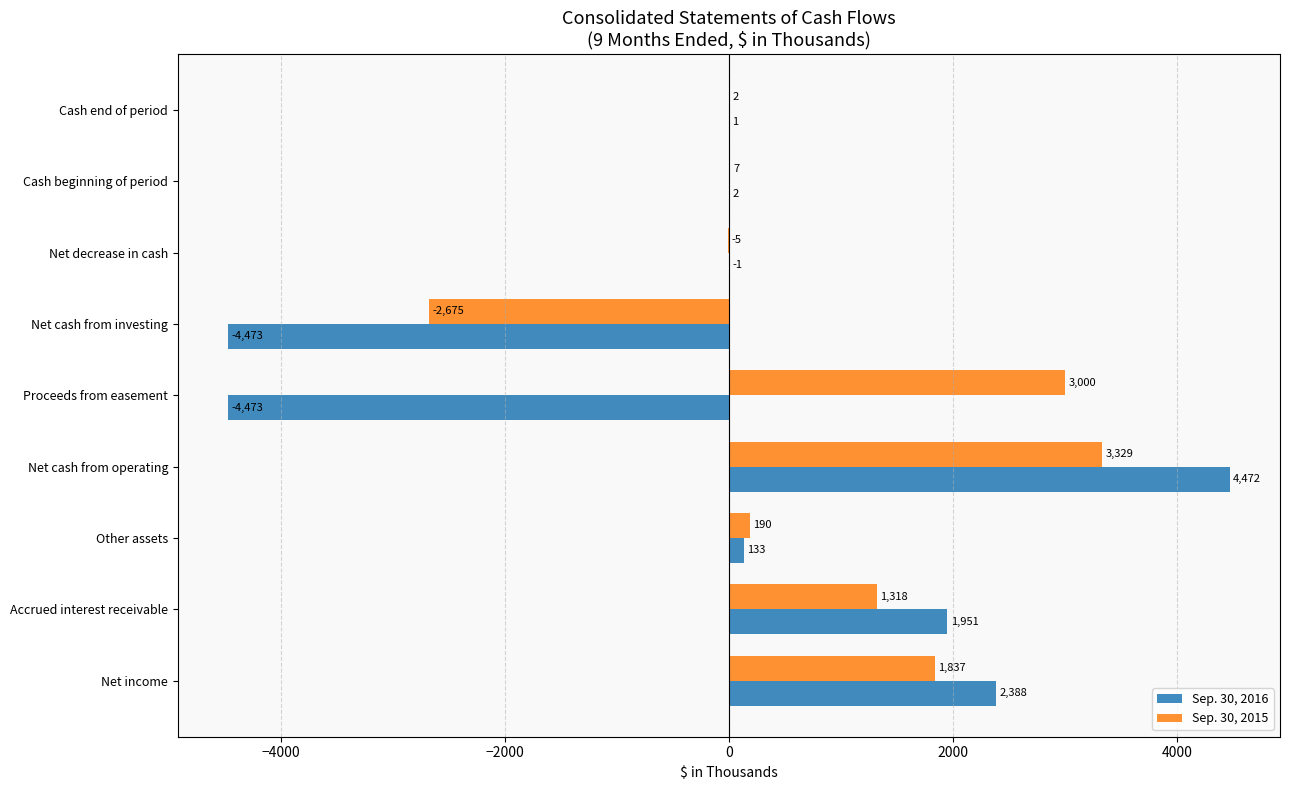

How many values in Sep. 30, 2015 are above zero?

7